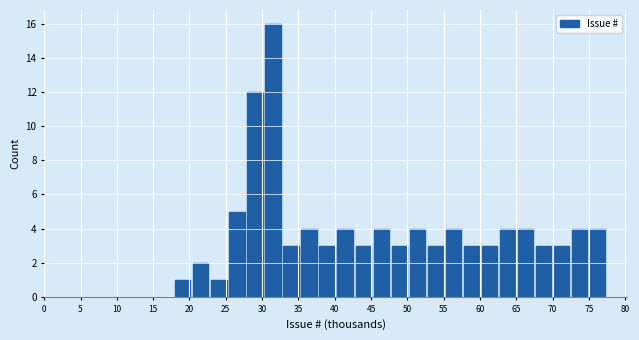

How tall is the bar that spans 60.0 to 62.5 on the x-axis? Neither the bar edges nor the heights are printed on the chart, so give them approximately, as read against the axes.

3